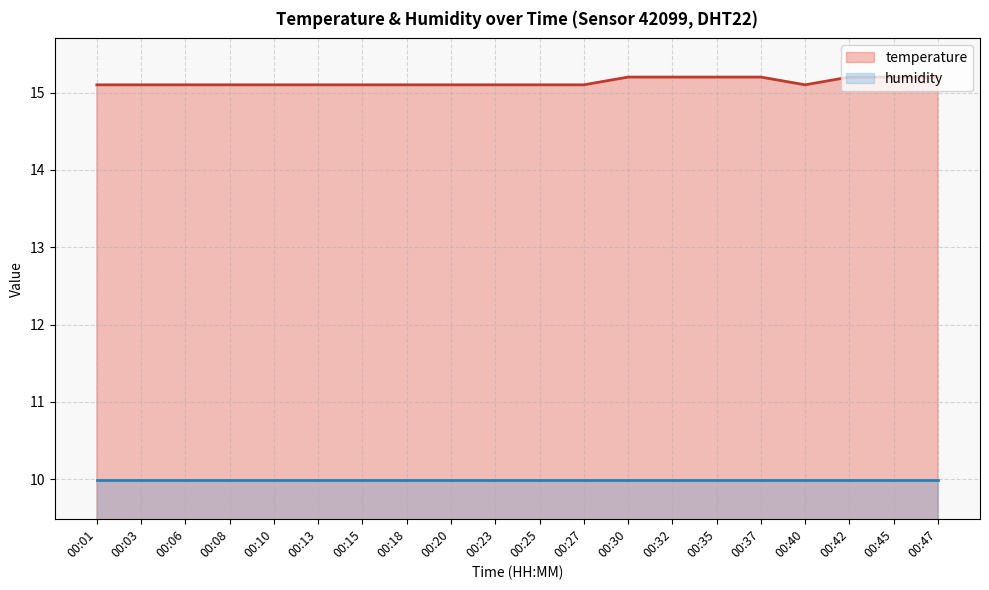

Reading left to right, list all the values displayed in this chart.

15.1	15.1	15.1	15.1	15.1	15.1	15.1	15.1	15.1	15.1	15.1	15.1	15.2	15.2	15.2	15.2	15.1	15.2	15.2	15.2